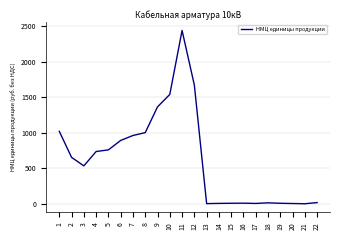

Does the chart have visible grid lines?

Yes